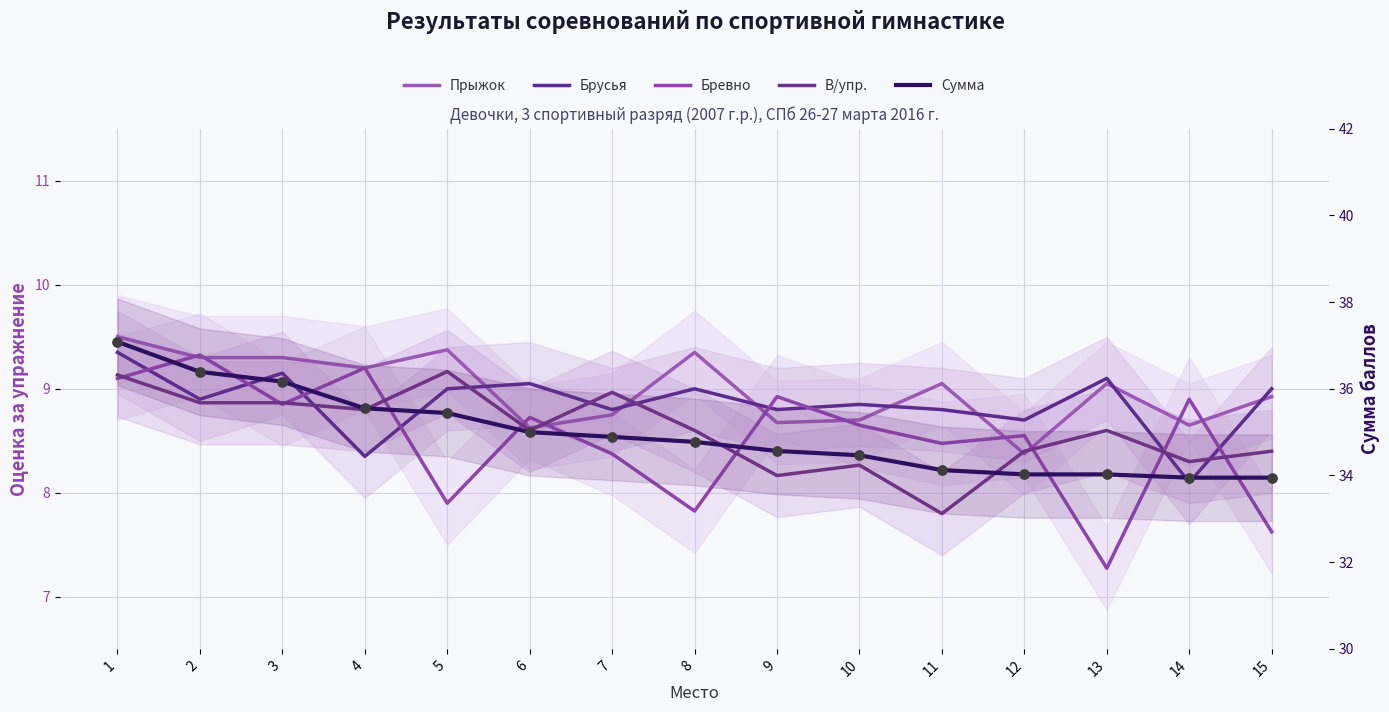

Which series reaches the maximum Y coordinate?

Сумма